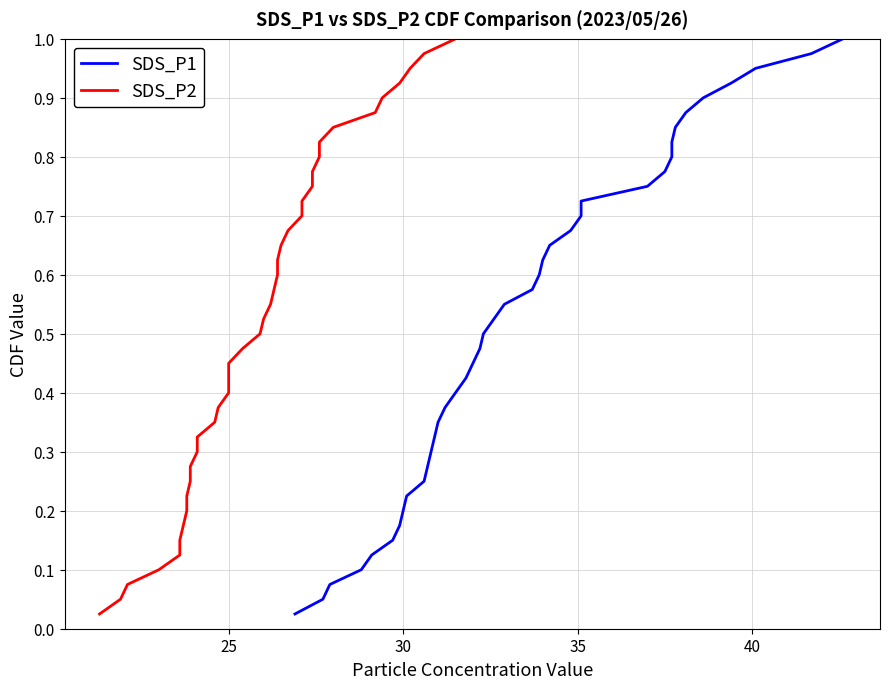

Which series has the largest range (max minus min)?

SDS_P1